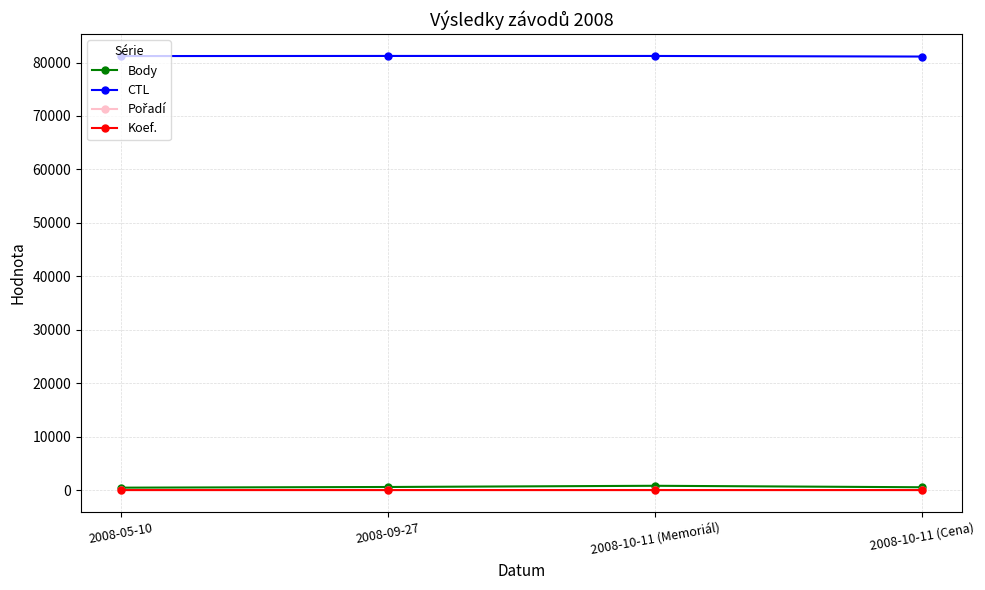

How many distinct data groups are displayed?

4